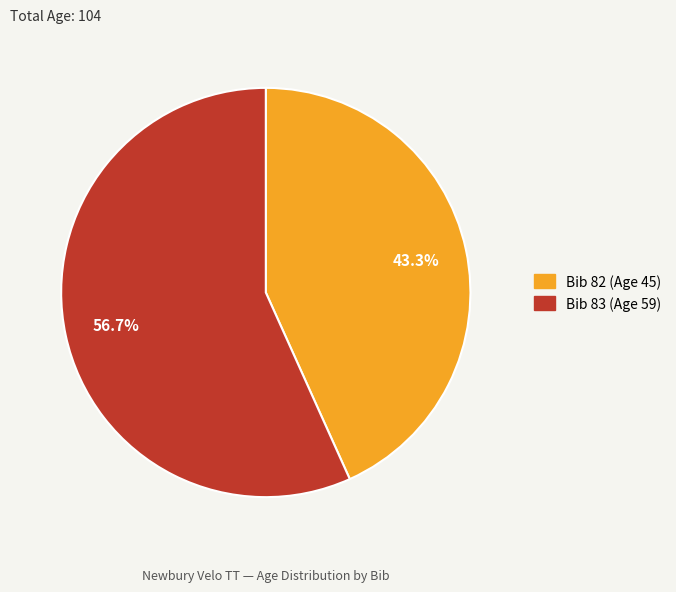

Is there a majority slice in this chart?

Yes